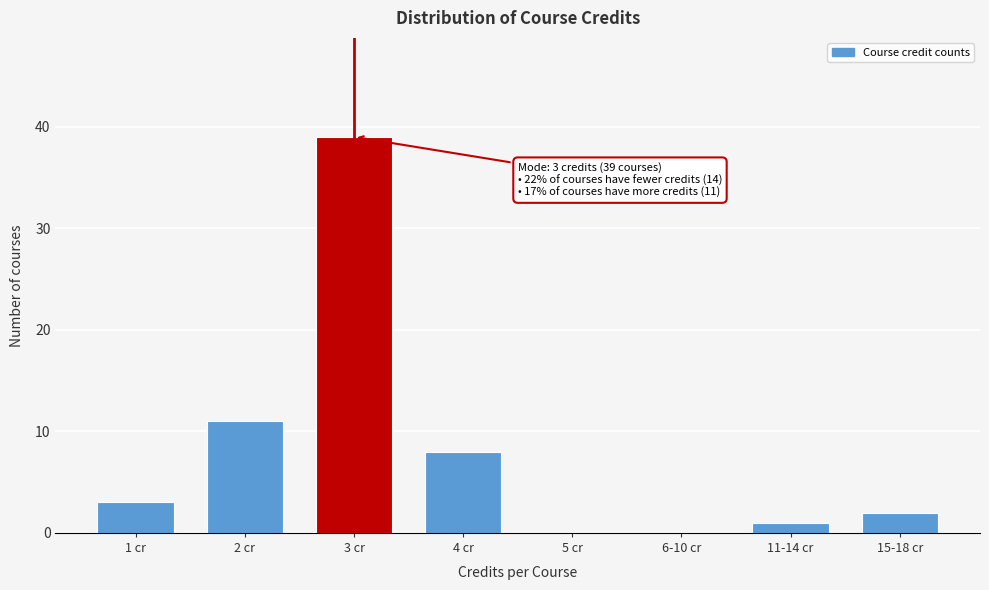

Reading left to right, extract all data points from this chart.

1 cr=3	2 cr=11	3 cr=39	4 cr=8	5 cr=0	6-10 cr=0	11-14 cr=1	15-18 cr=2